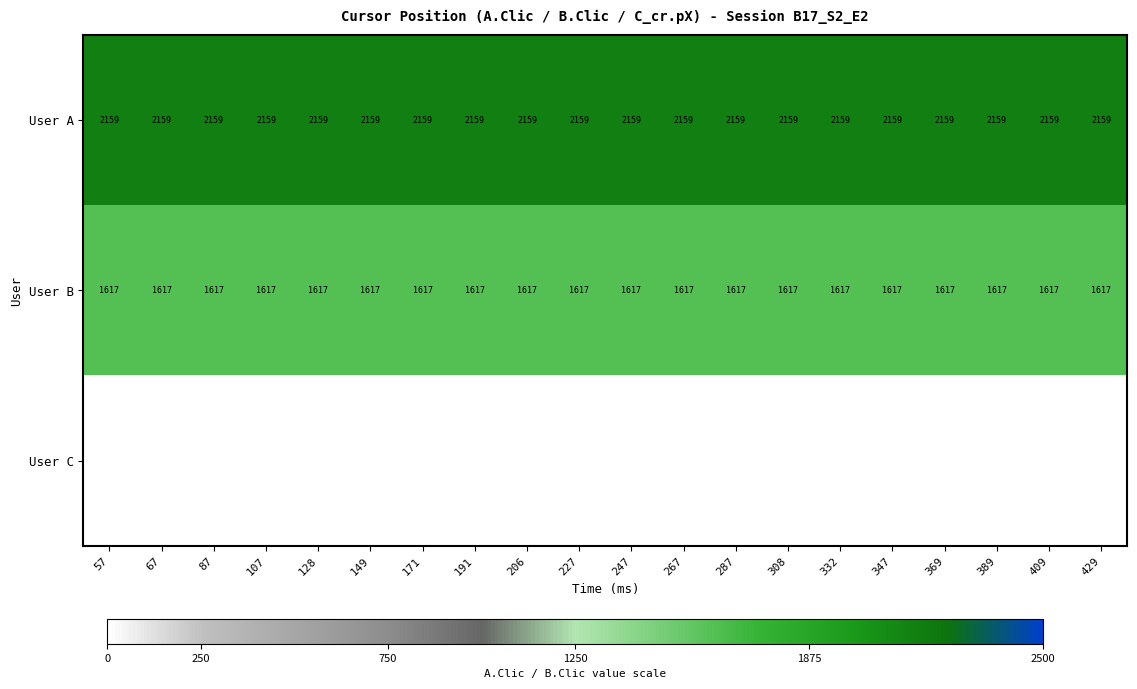

Which series has the largest total across all categories?

User A